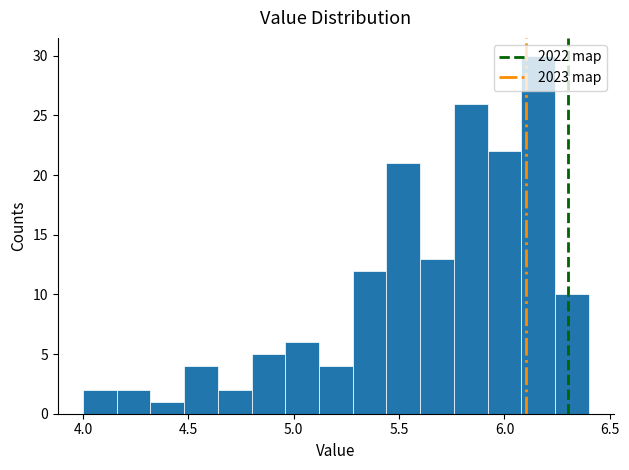

Read against the x-axis, roughly where is the centre of the tallest bar?

6.15